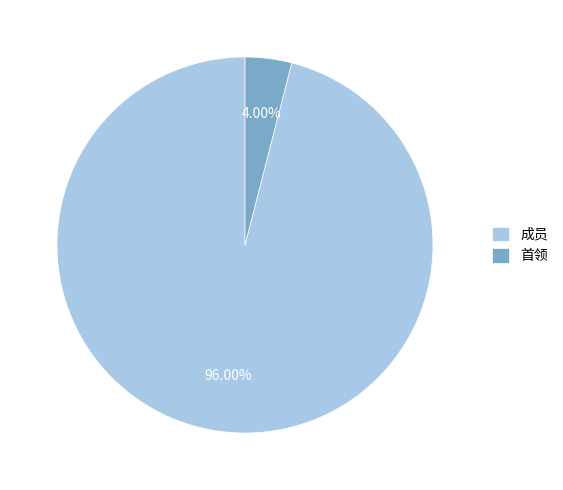

How many segments does this pie chart have?

2